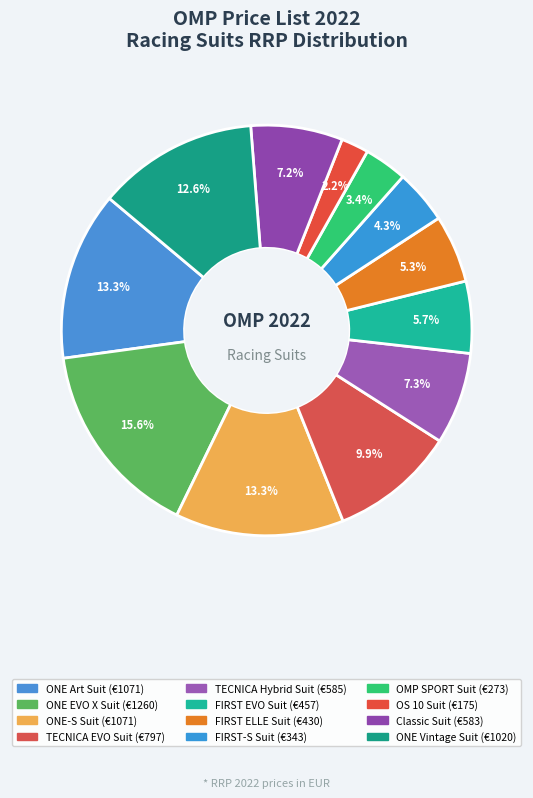

Rank the categories by value from lowest to highest.

OS 10 Suit, OMP SPORT Suit, FIRST-S Suit, FIRST ELLE Suit, FIRST EVO Suit, Classic Suit, TECNICA Hybrid Suit, TECNICA EVO Suit, ONE Vintage Suit, ONE Art Suit, ONE-S Suit, ONE EVO X Suit